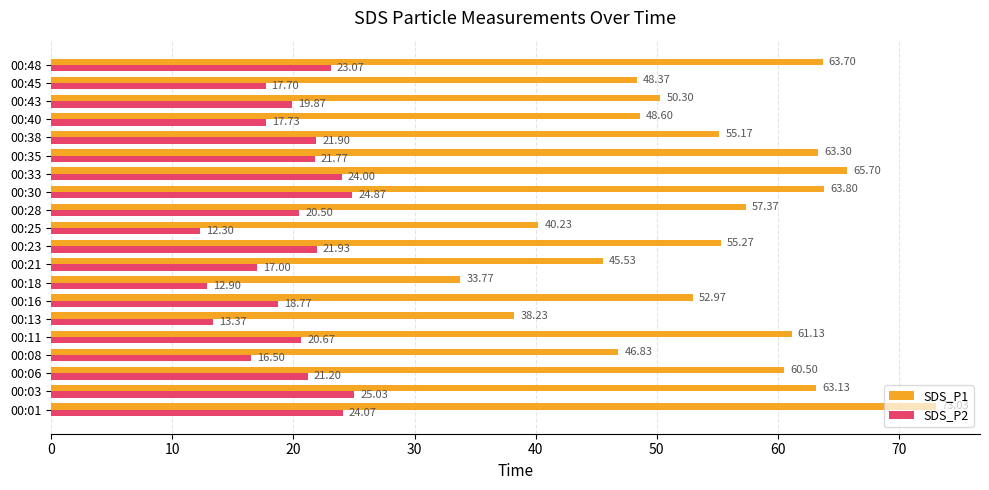

Rank the series at 00:18 from lowest to highest value.

SDS_P2, SDS_P1